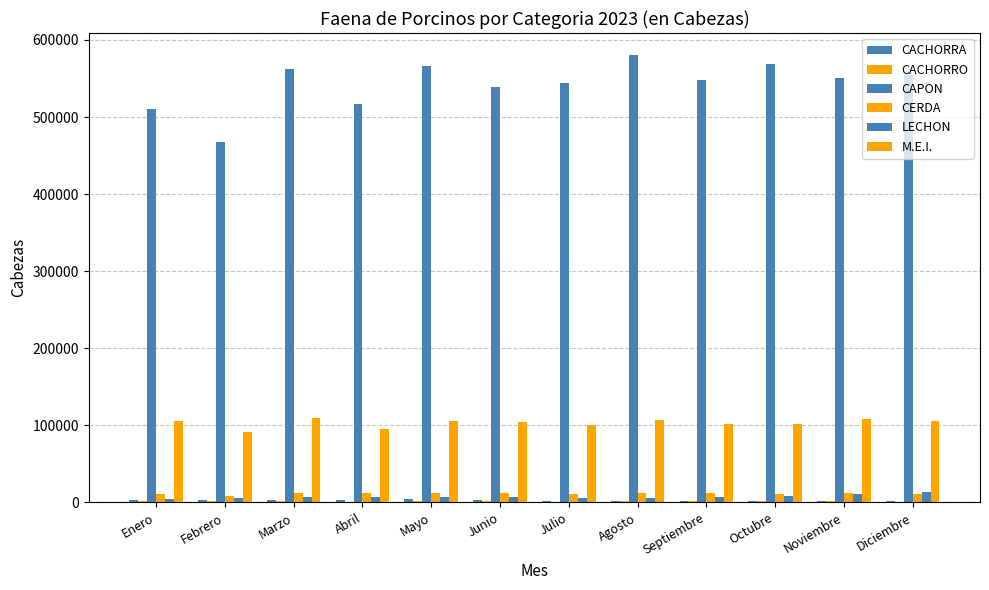

What is the greatest value displayed?

579965.5